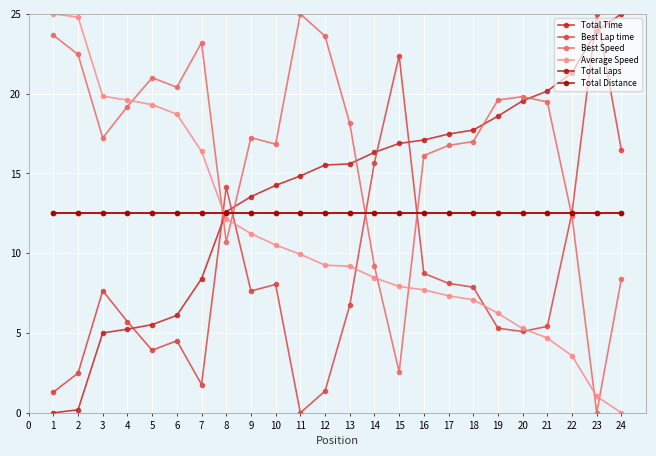

At which category is the sum across all series the highest?

23